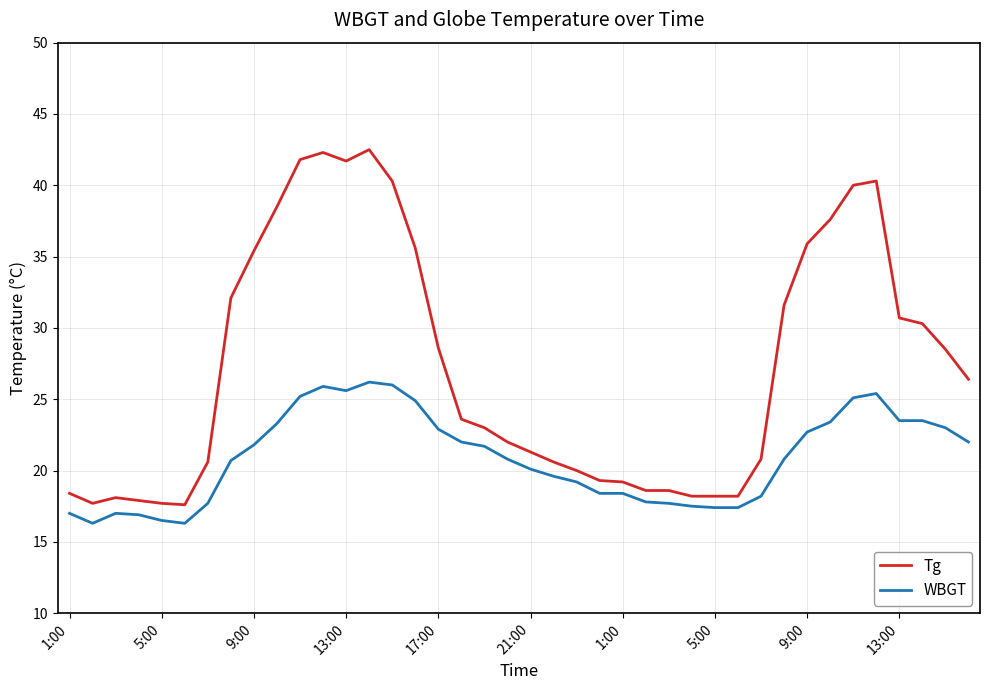

Which series has the largest range (max minus min)?

Tg